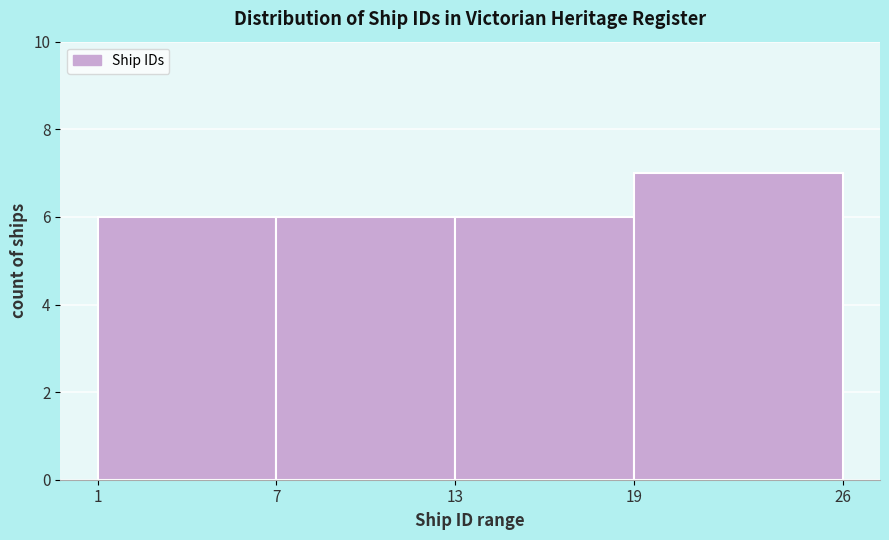

Reading left to right, list every bar in this chart as the range it spans on the x-axis followed by its height. The values are not printed on the chart, so give them approximately, as read against the axis.

1 to 7: 6
7 to 13: 6
13 to 19: 6
19 to 26: 7